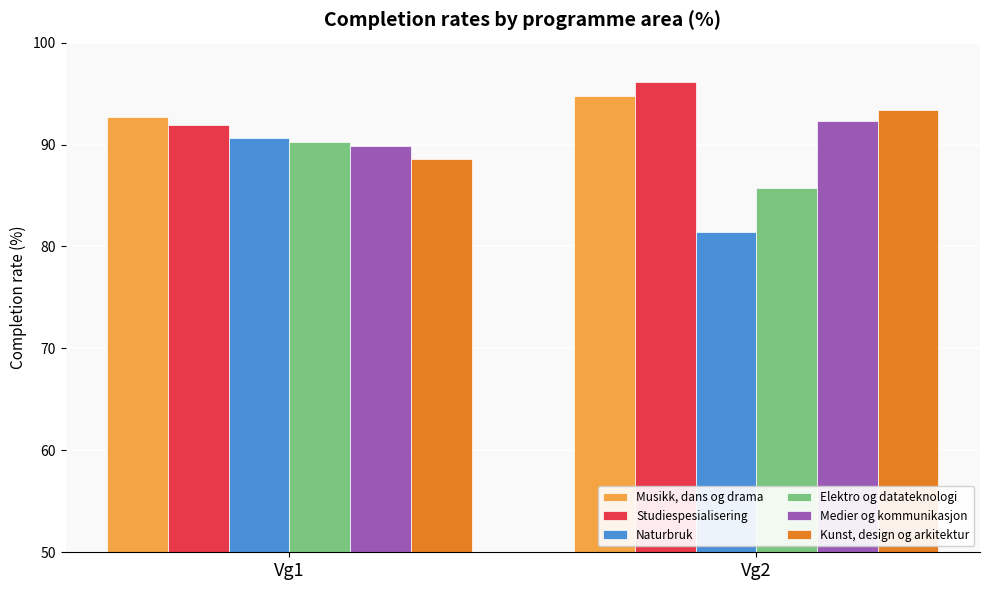

What is the sum of all Naturbruk values?

172.0